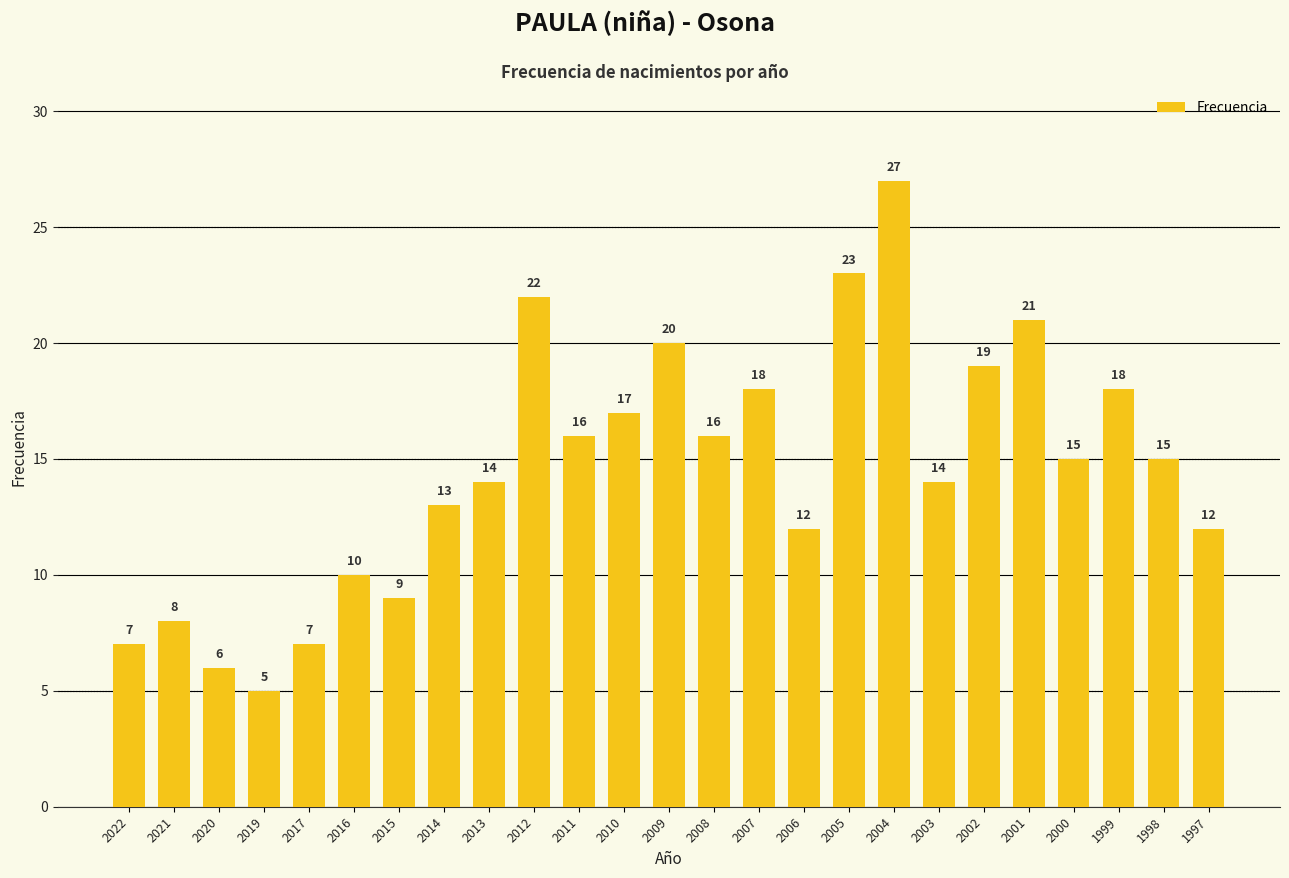

Between 2008 and 2013, which is larger?

2008